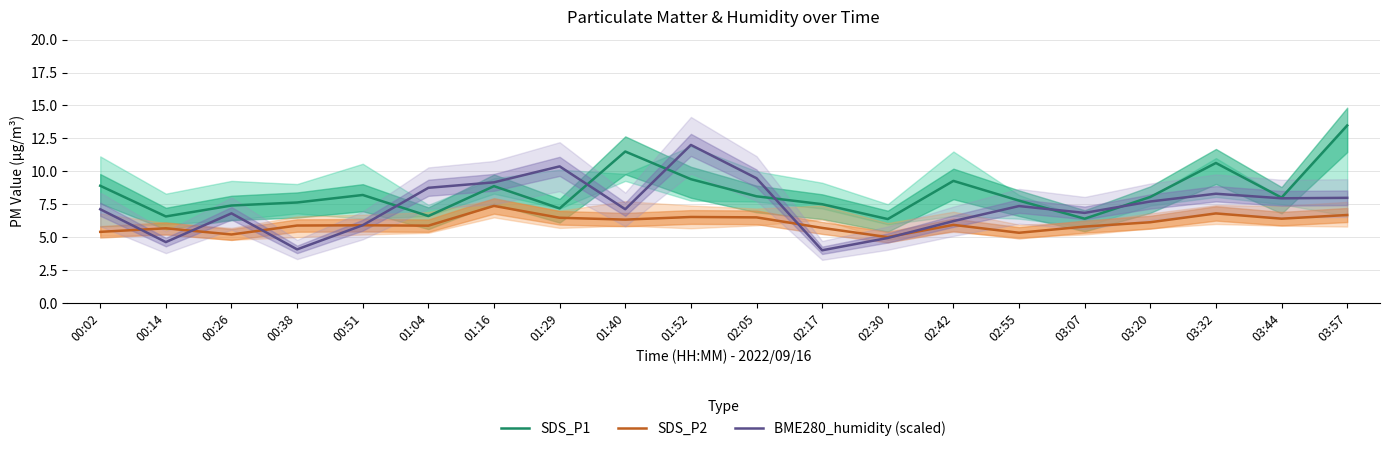

What is the sum of all SDS_P1 values?

167.8